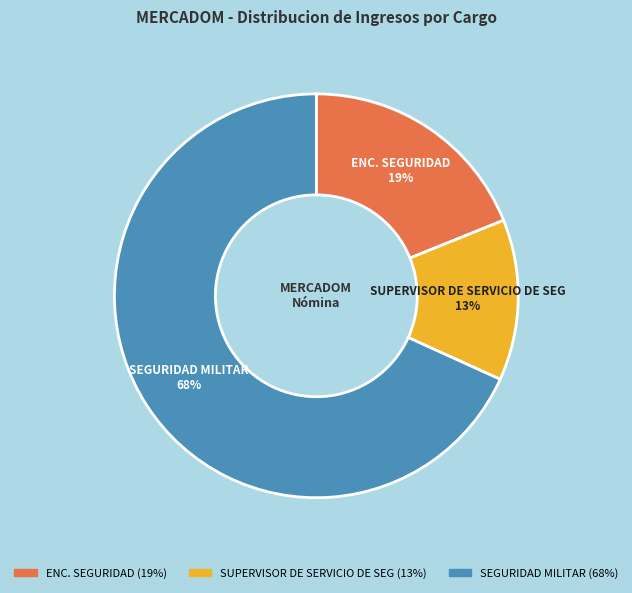

To the nearest percent, what is the average slice percentage?

33%